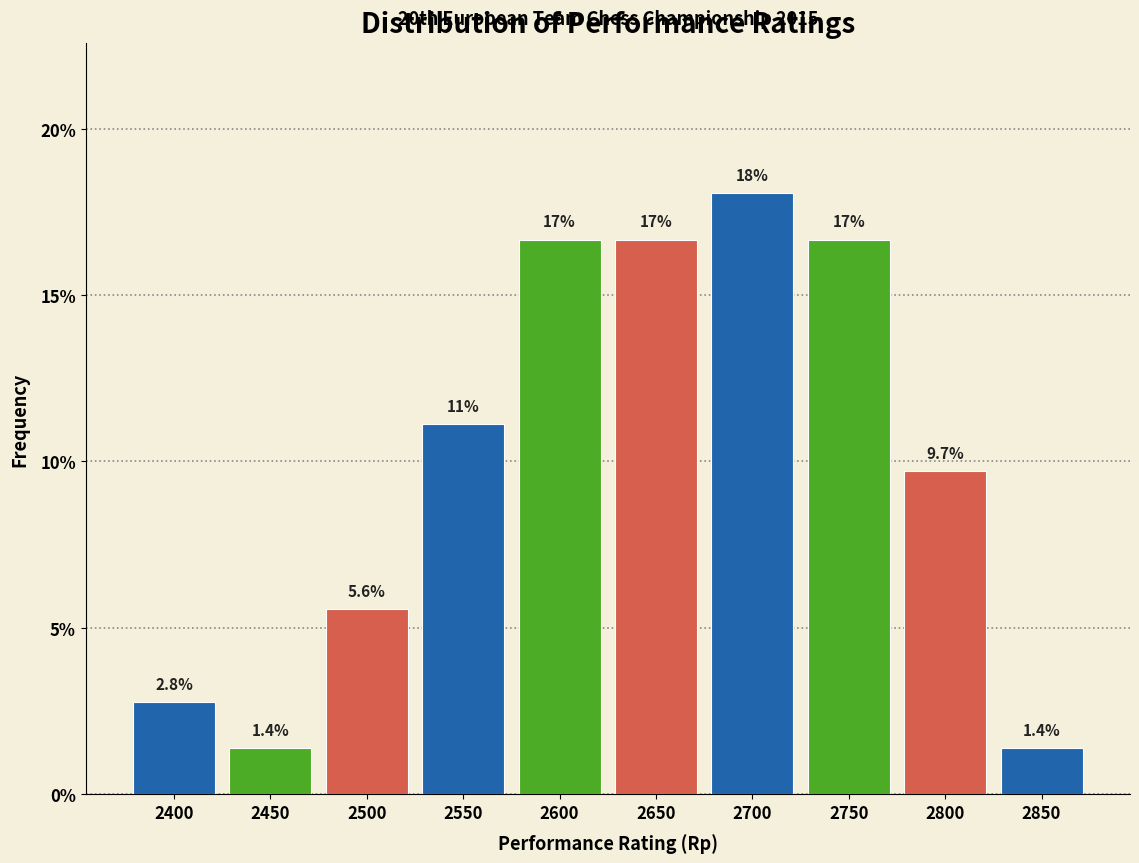

Reading left to right, list all the values displayed in this chart.

2.8	1.4	5.6	11.1	16.7	16.7	18.1	16.7	9.7	1.4